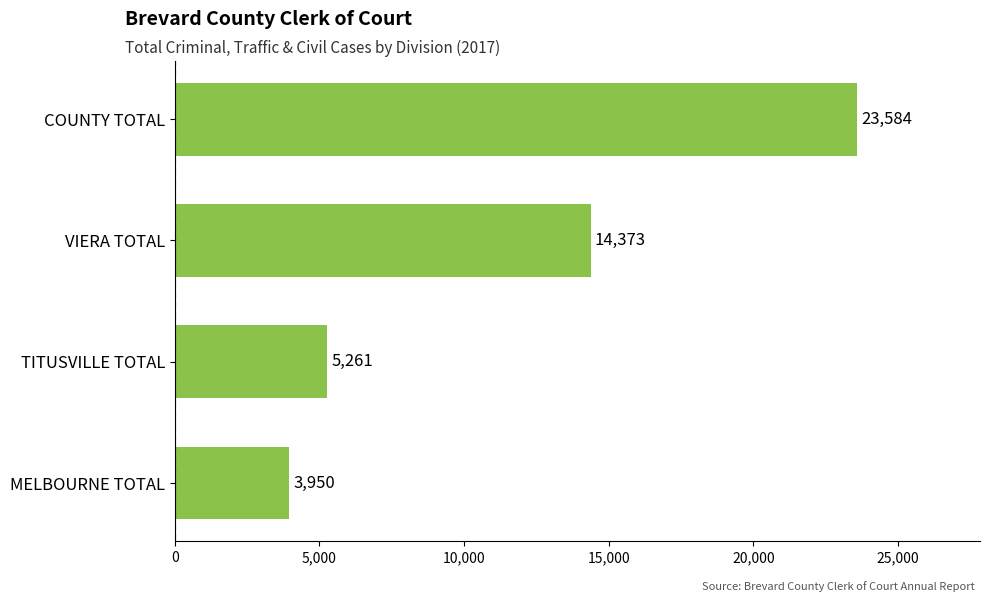

How many series are shown in this chart?

1